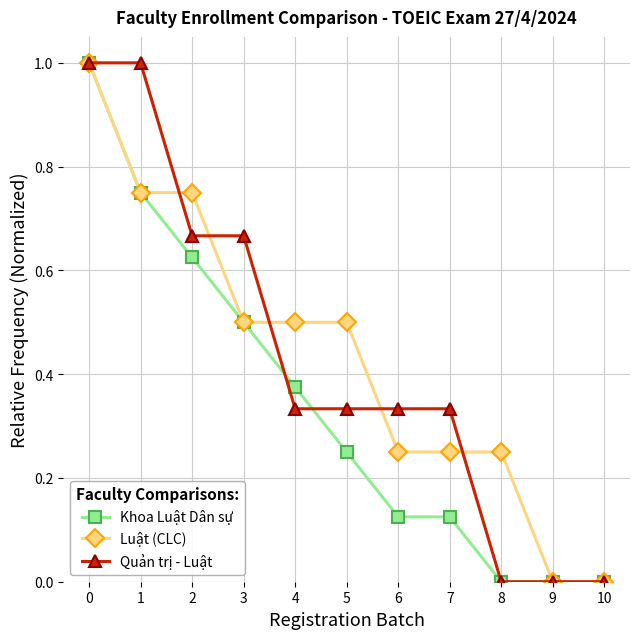

Is the value of Khoa Luật Dân sự at 6 greater than the value of Luật (CLC) at 1?

No